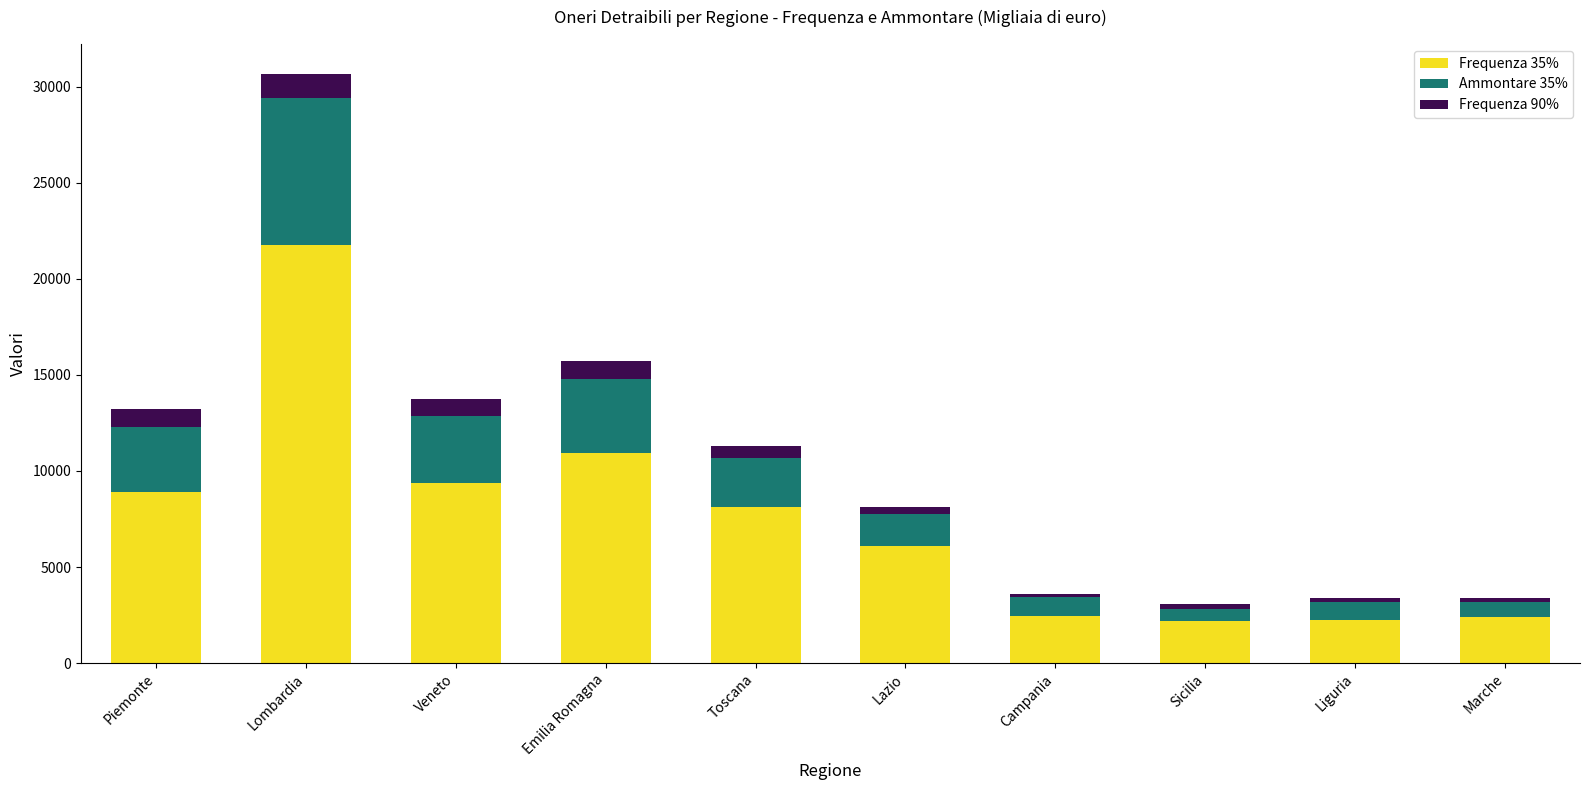

At which category is the sum across all series the highest?

Lombardia